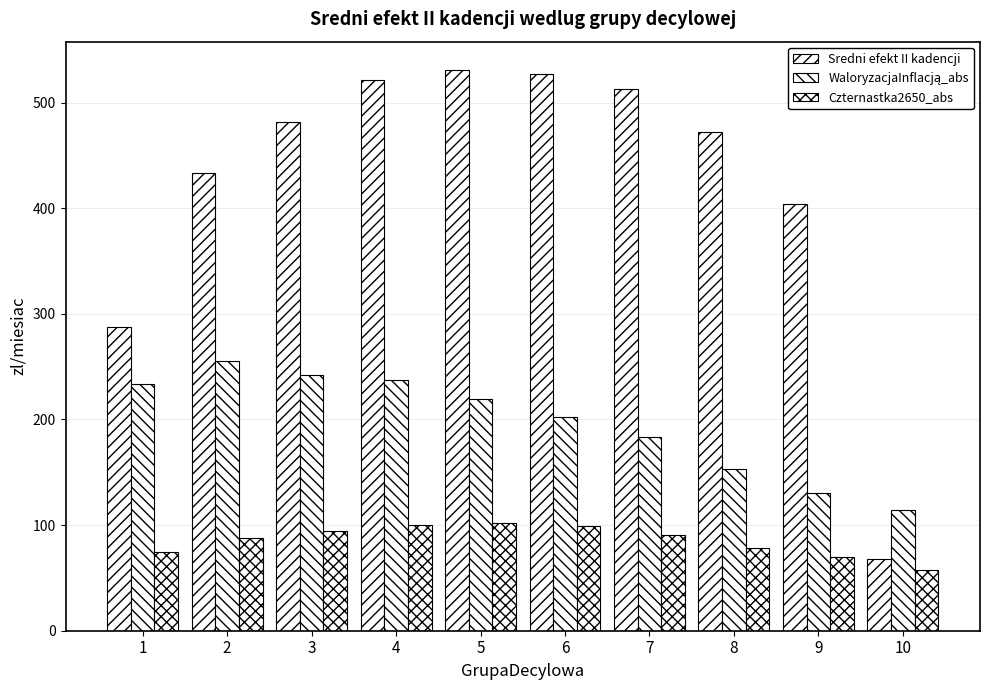

The value of Czternastka2650_abs at 8 is 78.7. True or false?

True